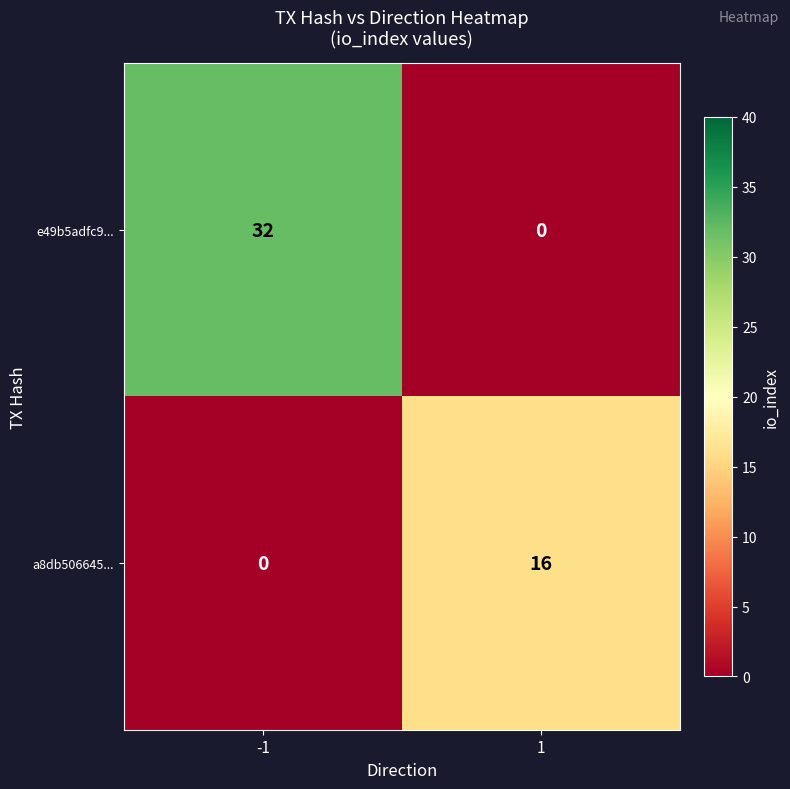

What is the sum of all a8db506645... values?

16